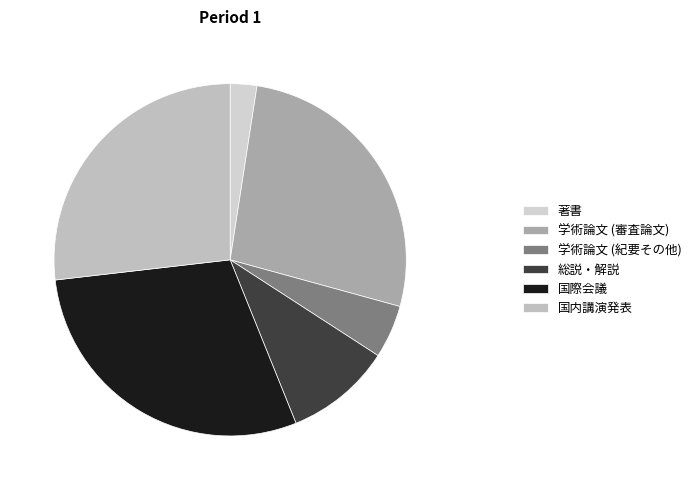

Count the number of slices in the pie.

6